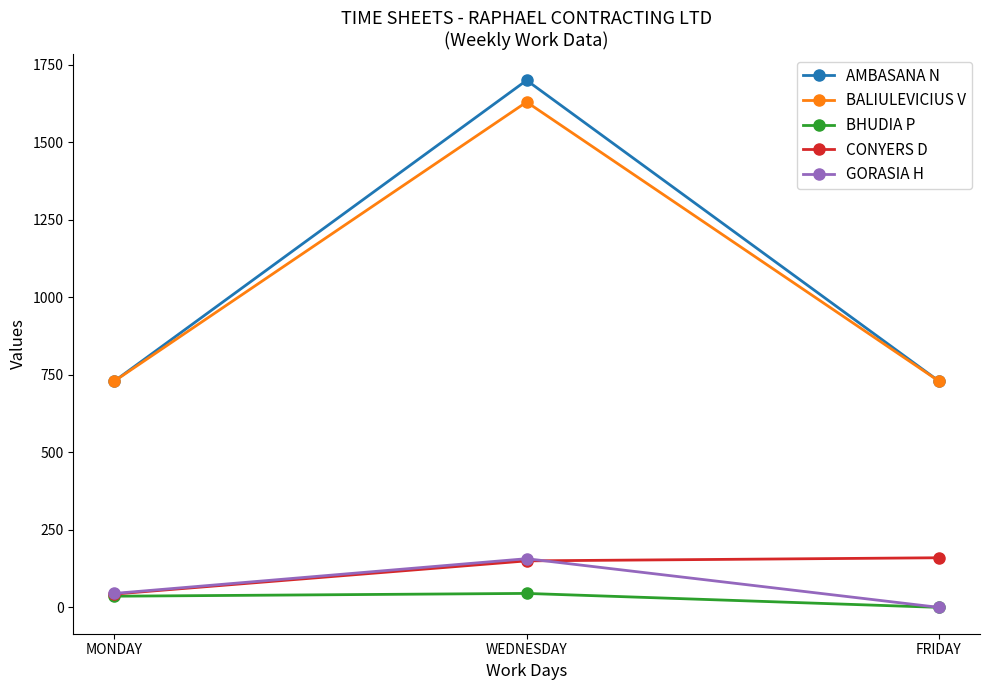

What is the minimum value for AMBASANA N?

730